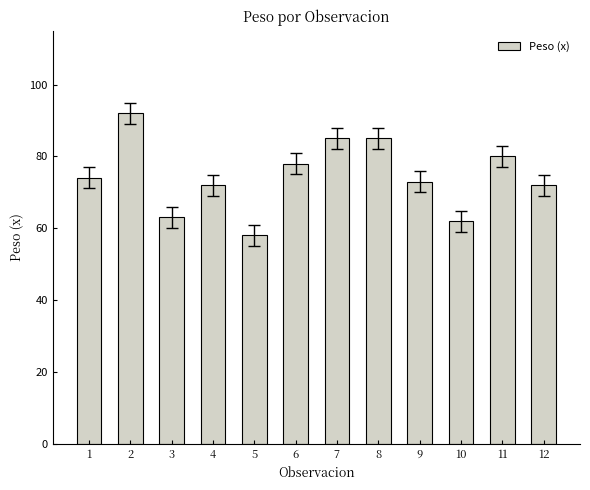

What value does the data have at 9, to the nearest 5?

75